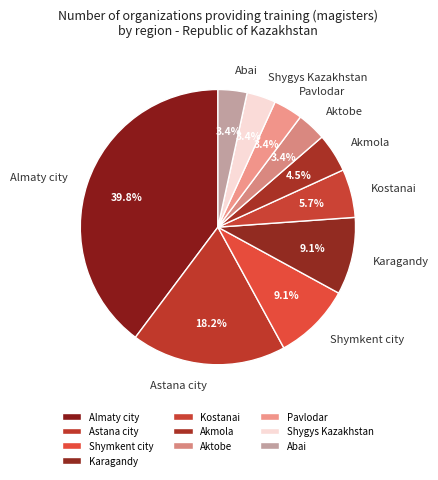

Which slice is the largest?

Almaty city